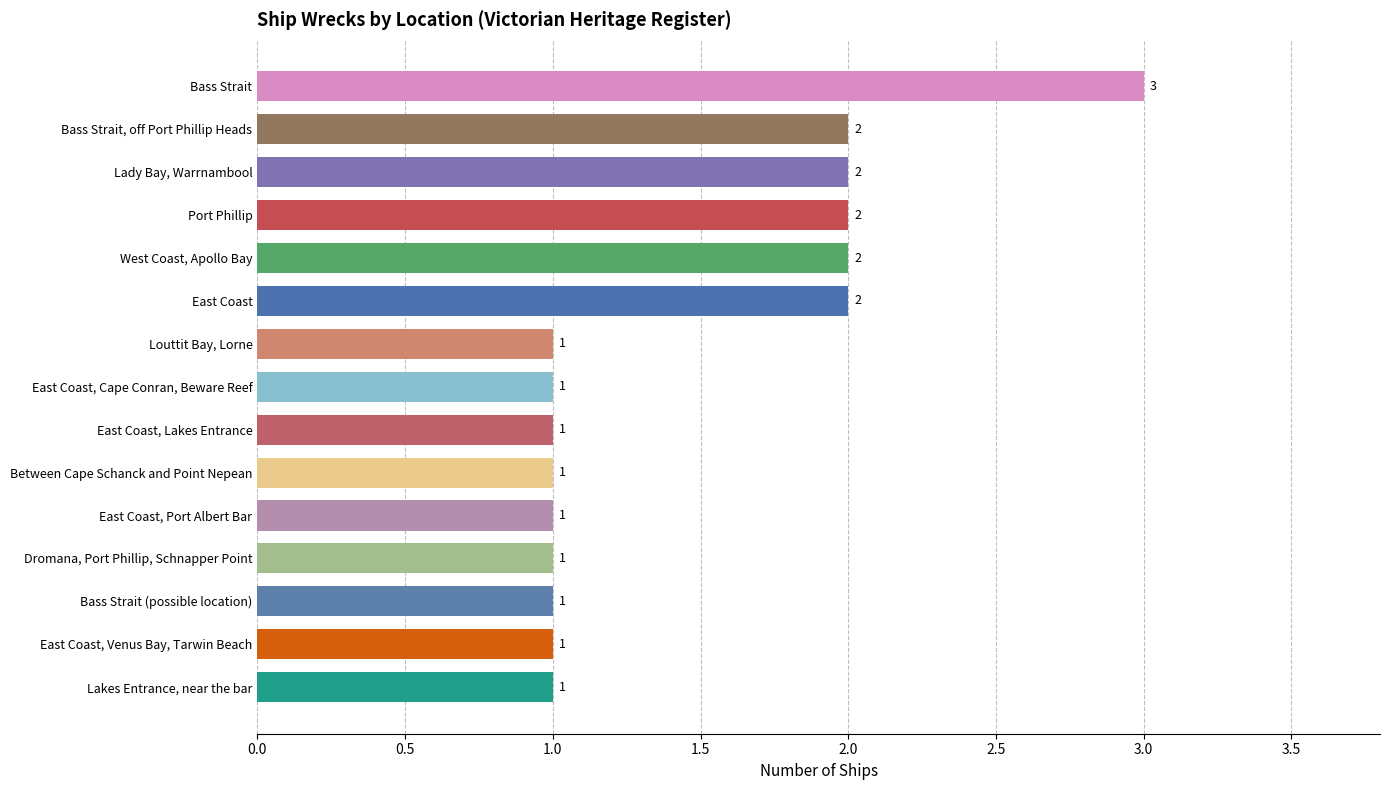

Reading bottom to top, list all the values displayed in this chart.

Lakes Entrance, near the bar=1	East Coast, Venus Bay, Tarwin Beach=1	Bass Strait (possible location)=1	Dromana, Port Phillip, Schnapper Point=1	East Coast, Port Albert Bar=1	Between Cape Schanck and Point Nepean=1	East Coast, Lakes Entrance=1	East Coast, Cape Conran, Beware Reef=1	Louttit Bay, Lorne=1	East Coast=2	West Coast, Apollo Bay=2	Port Phillip=2	Lady Bay, Warrnambool=2	Bass Strait, off Port Phillip Heads=2	Bass Strait=3